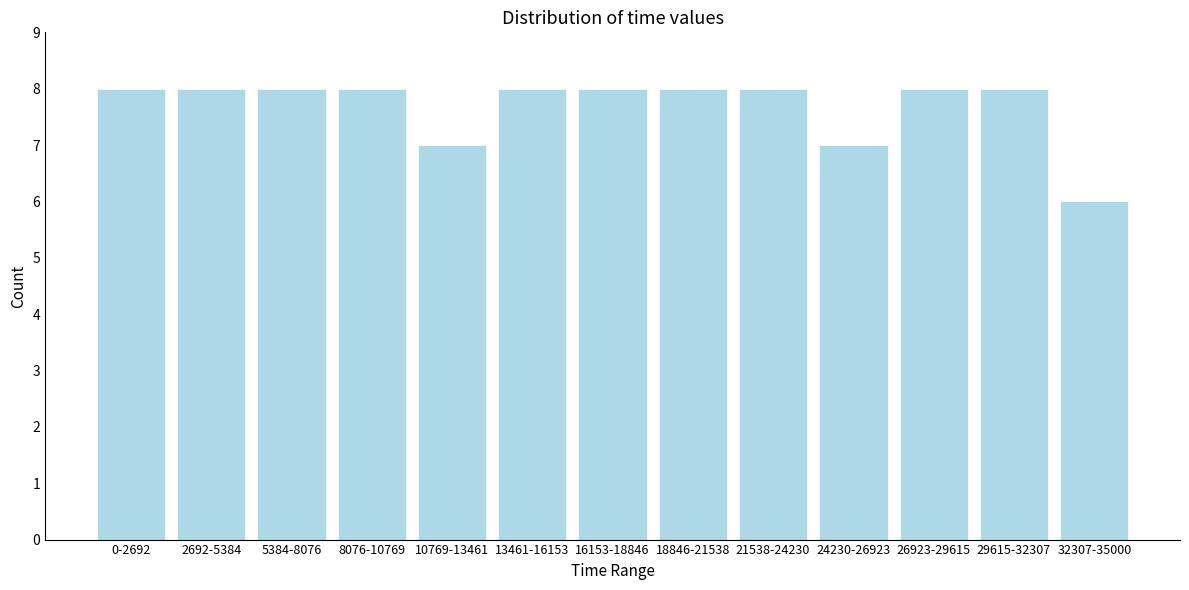

Reading left to right, transcribe all the data shown in this chart.

8	8	8	8	7	8	8	8	8	7	8	8	6